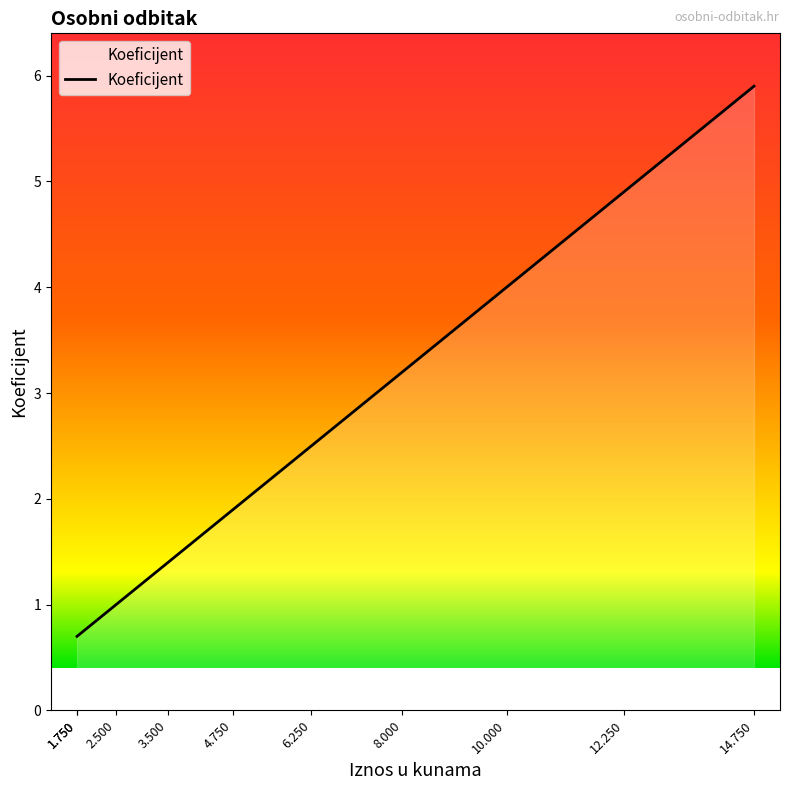

List the labels in order of value, smallest first.

1.750, 1.750, 2.500, 3.500, 4.750, 6.250, 8.000, 10.000, 12.250, 14.750